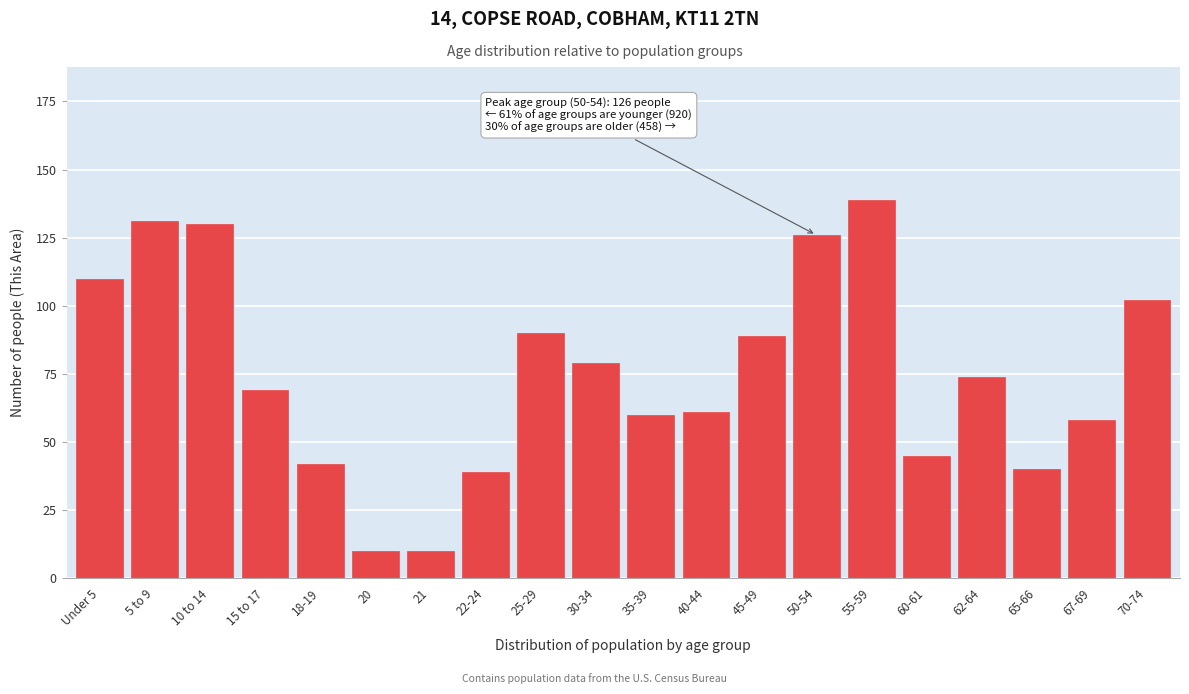

Reading left to right, extract all data points from this chart.

Under 5=110	5 to 9=131	10 to 14=130	15 to 17=69	18-19=42	20=10	21=10	22-24=39	25-29=90	30-34=79	35-39=60	40-44=61	45-49=89	50-54=126	55-59=139	60-61=45	62-64=74	65-66=40	67-69=58	70-74=102